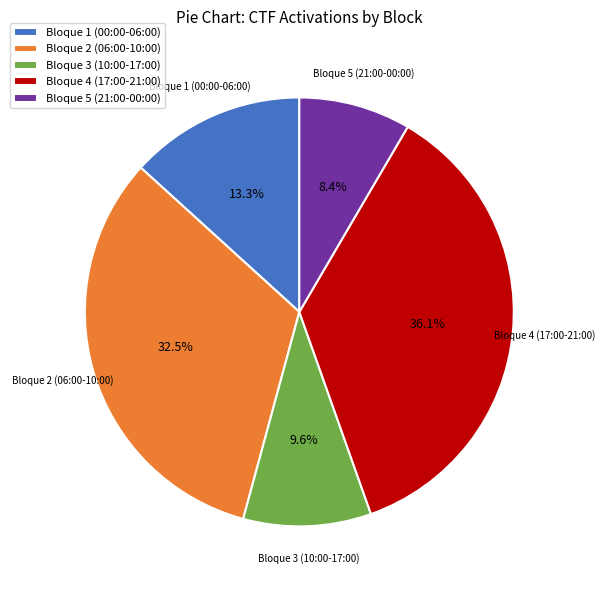

How many segments does this pie chart have?

5